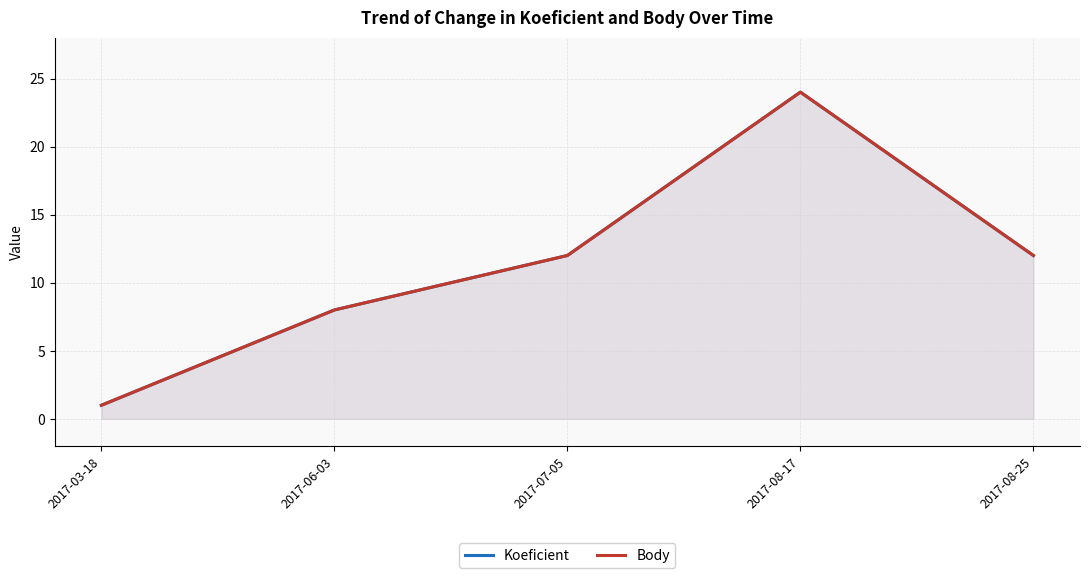

Which series changed the most between 2017-06-03 and 2017-08-17?

Koeficient